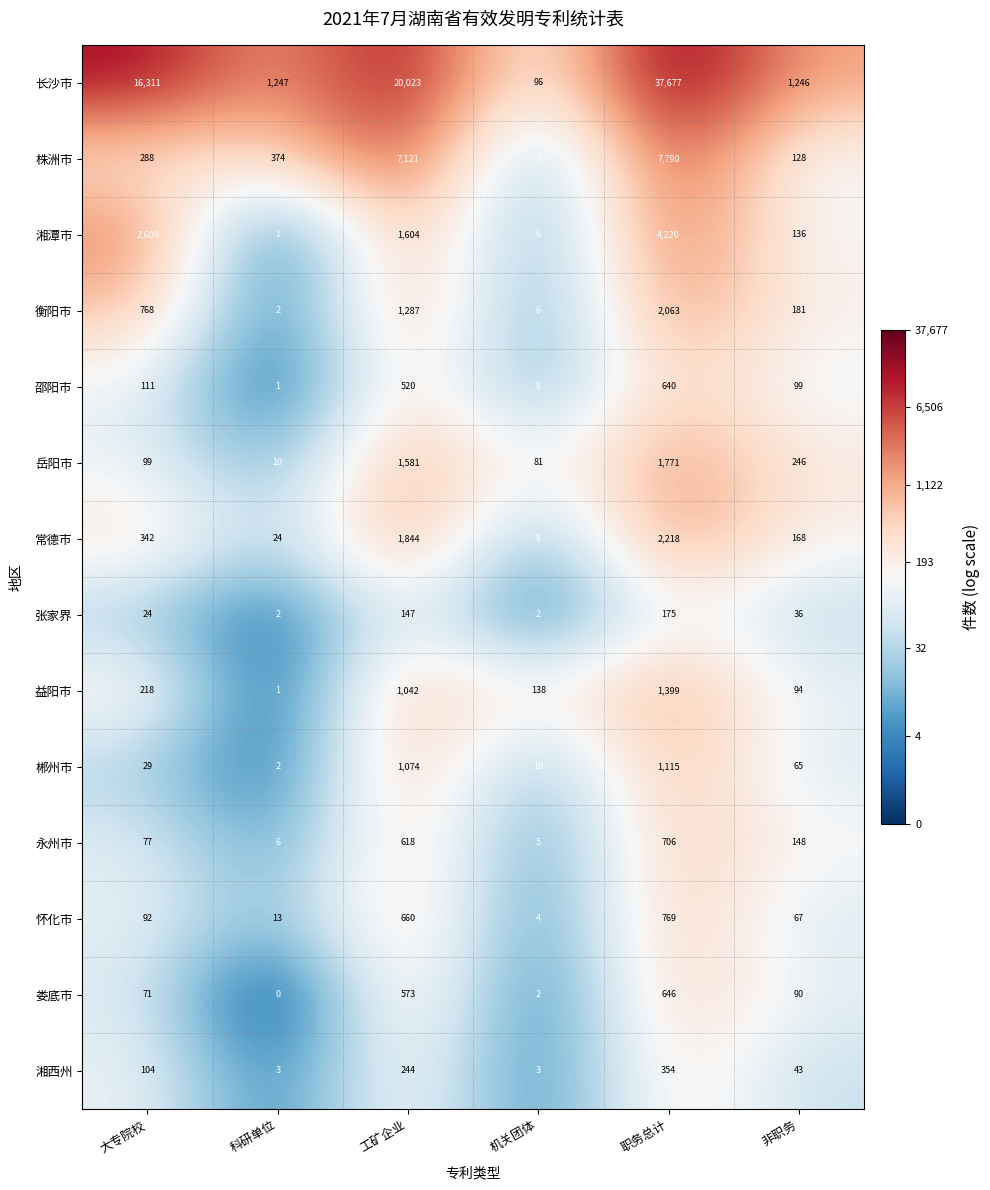

How many data points does each series have?

6